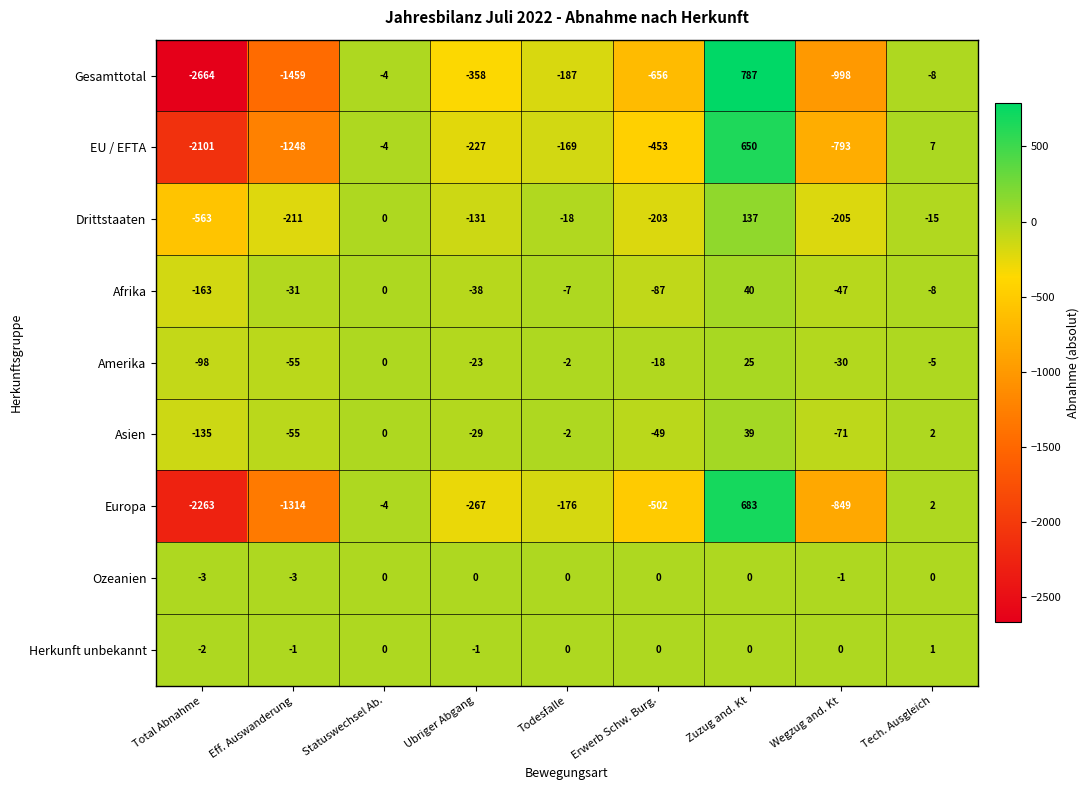

At which label does Afrika reach its peak?

Zuzug and. Kt